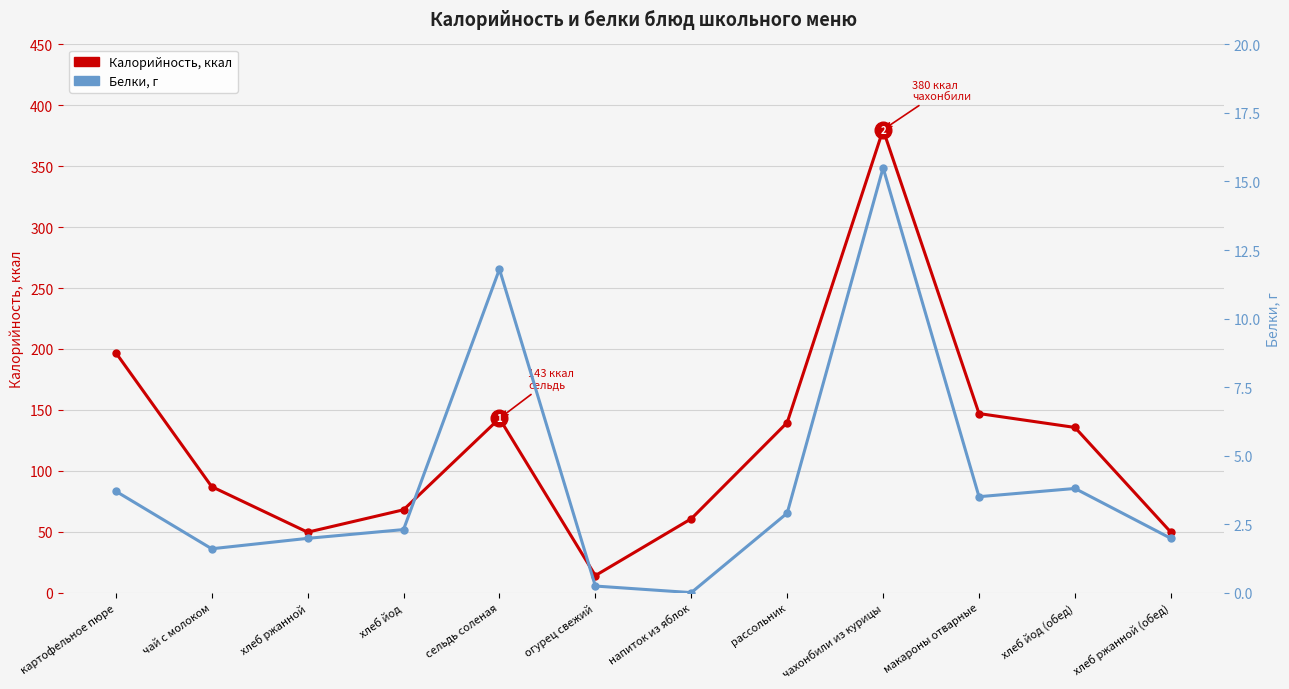

True or false: Белки, г and Калорийность, ккал intersect in this chart.

False